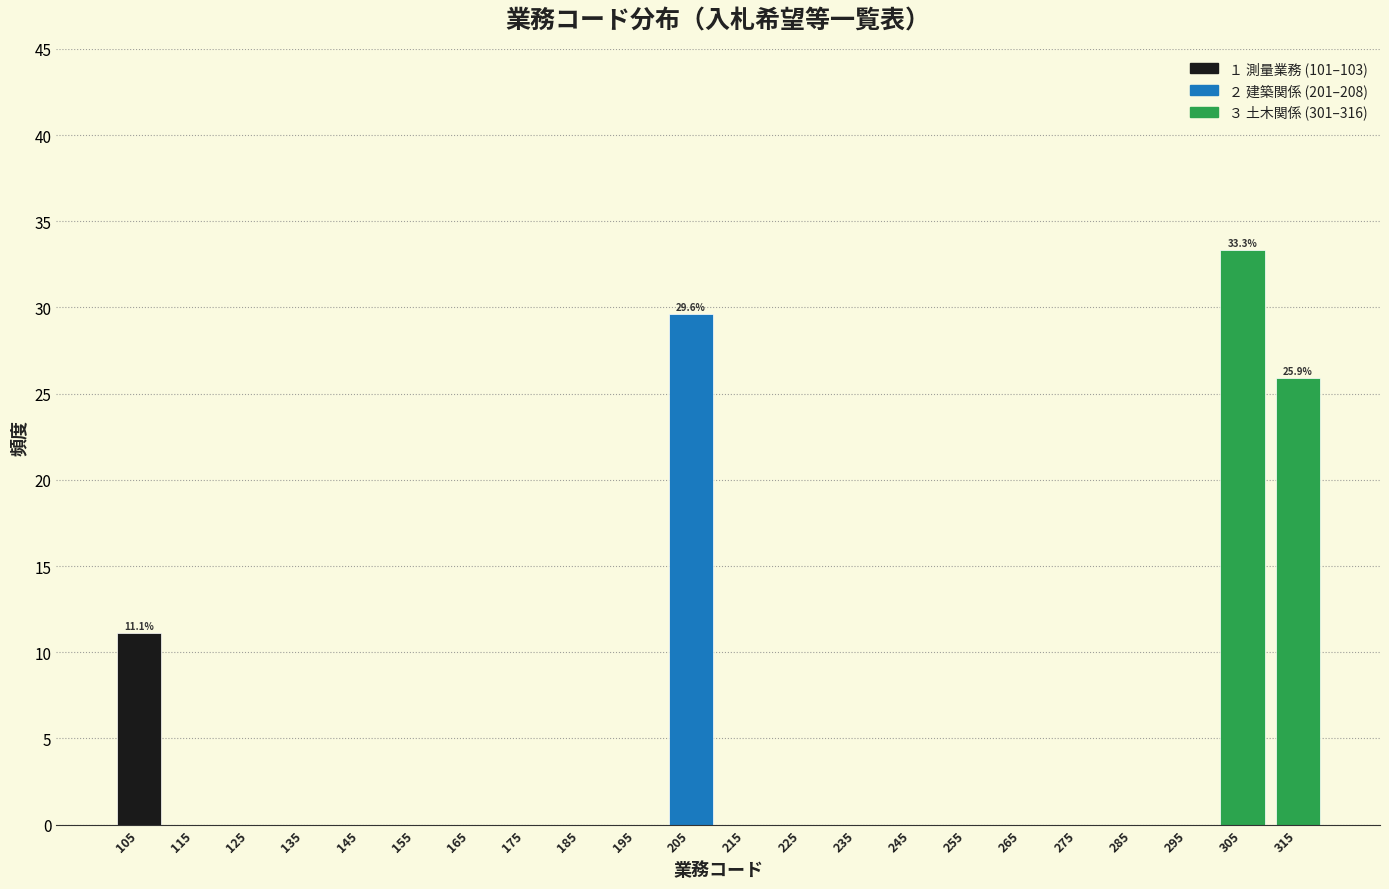

Over which range of the x-axis is the bar tallest?

300 to 310